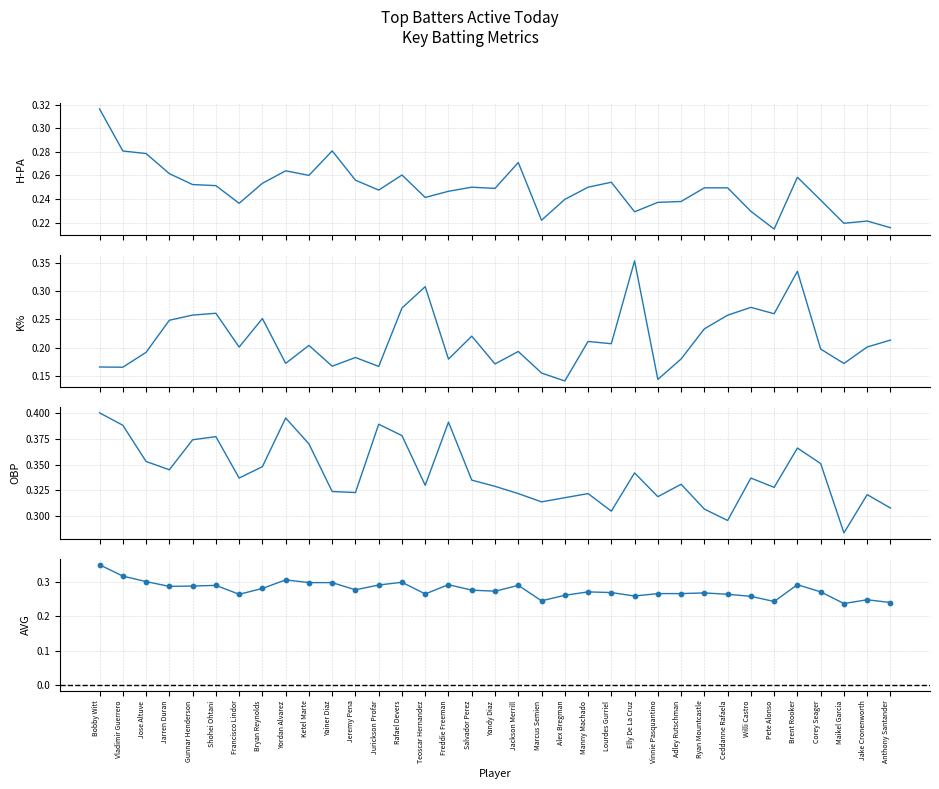

At how many categories does at least one series exceed 0?

35